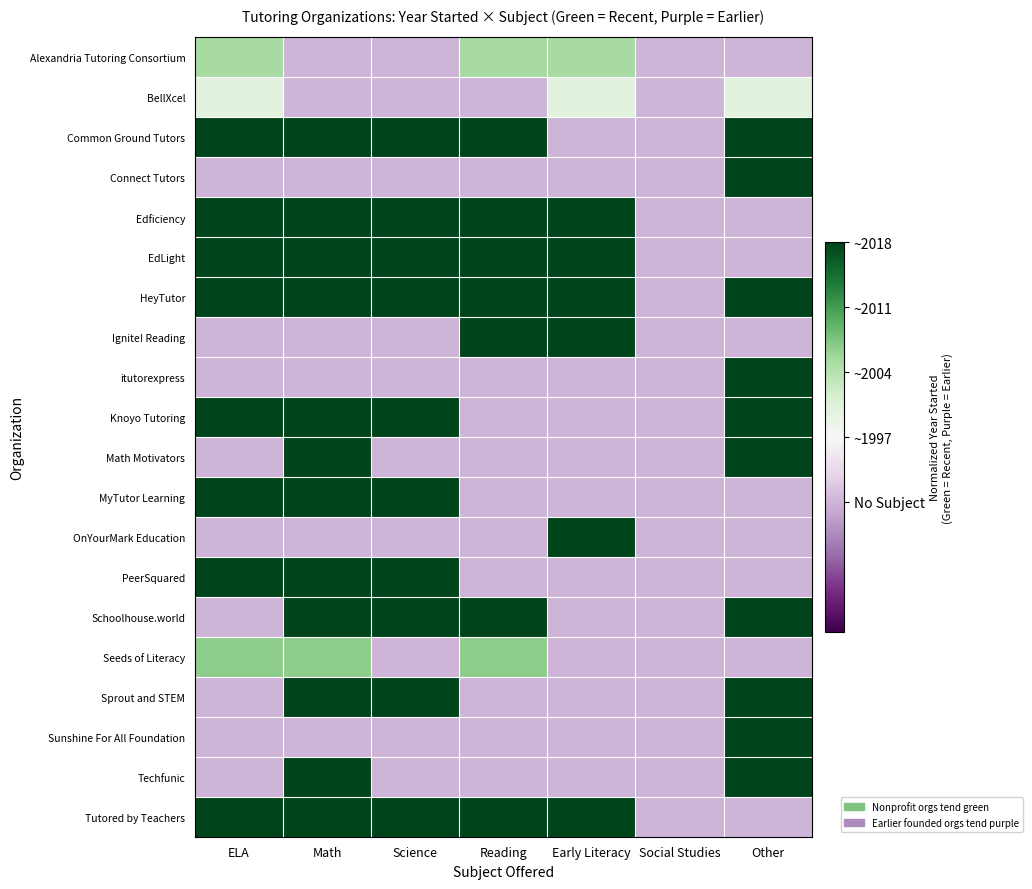

Which category has the lowest value across all series?

Math